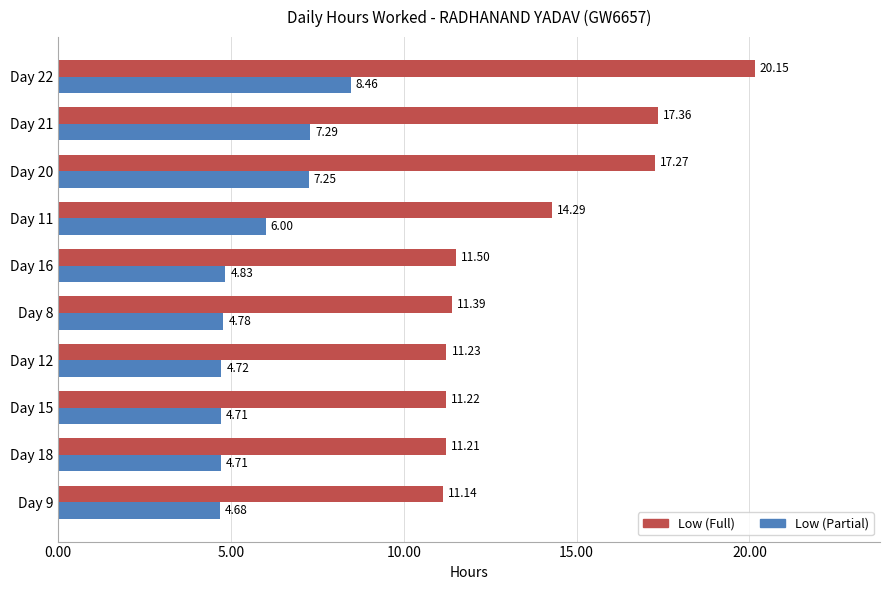

Which series has the largest range (max minus min)?

Low (Full)